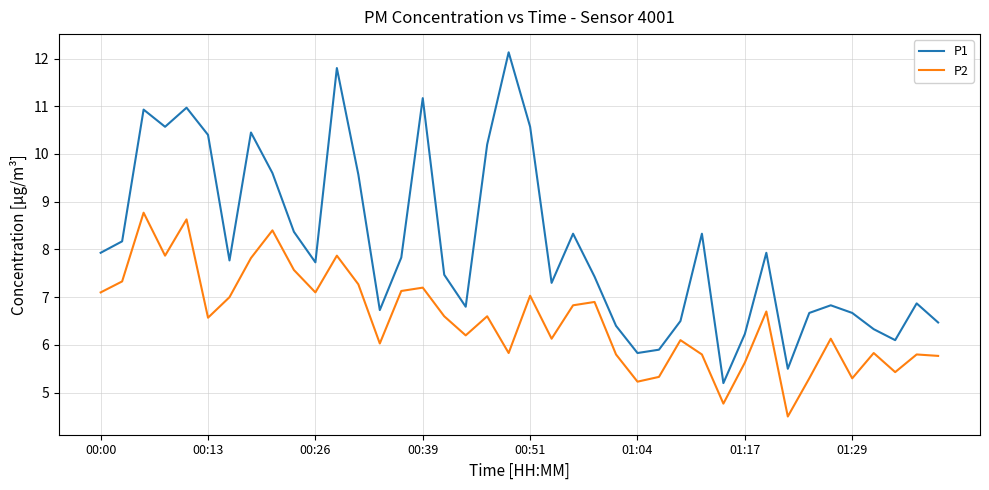

What are all the series names shown in the legend?

P1, P2